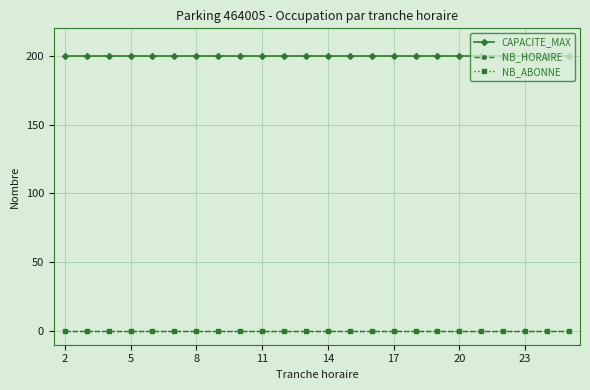

Does the chart have visible grid lines?

Yes